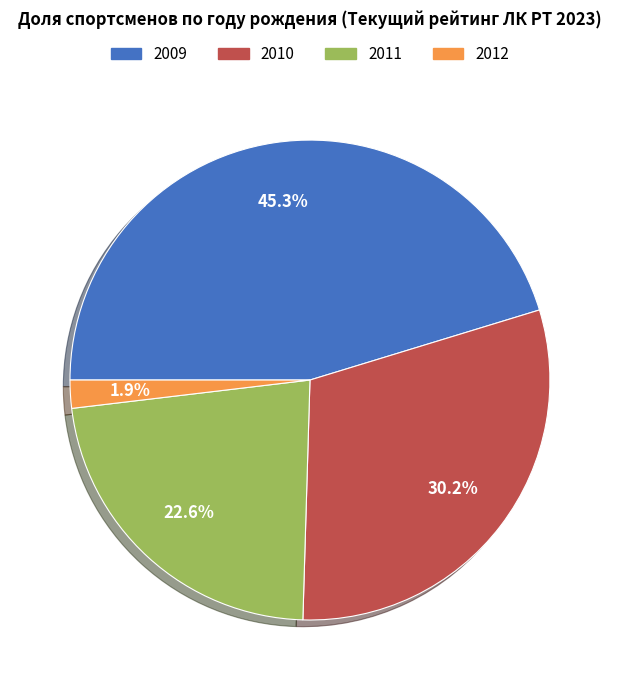

To the nearest percent, what is the difference between the 2011 and 2010 slice percentages?

8%